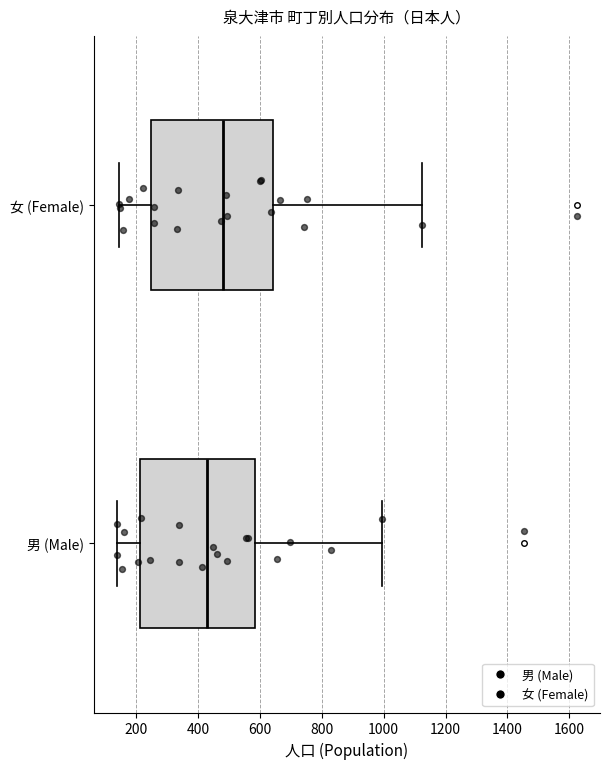

Reading bottom to top, transcribe this box plot: for each box, give where its median line is, the range the box spans, and where its two whiskers end, as read against the x-axis. The values are not printed on the chart, so give them approximately, as read against the axis.

男 (Male): median 440, box 220 to 580, whiskers 140 to 1000
女 (Female): median 480, box 240 to 640, whiskers 140 to 1120